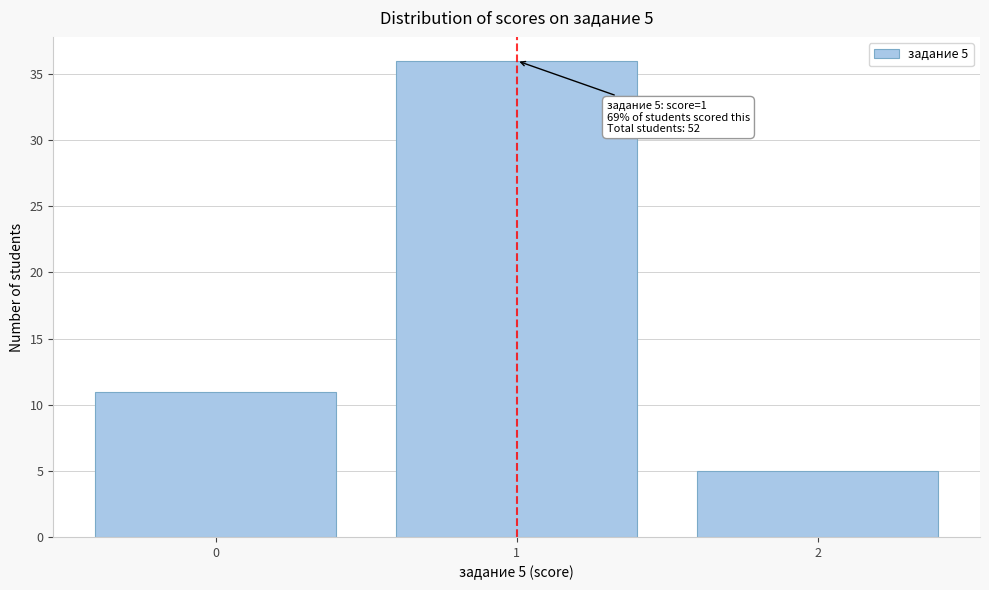

Reading right to left, what are all the values shown in this chart?

5	36	11